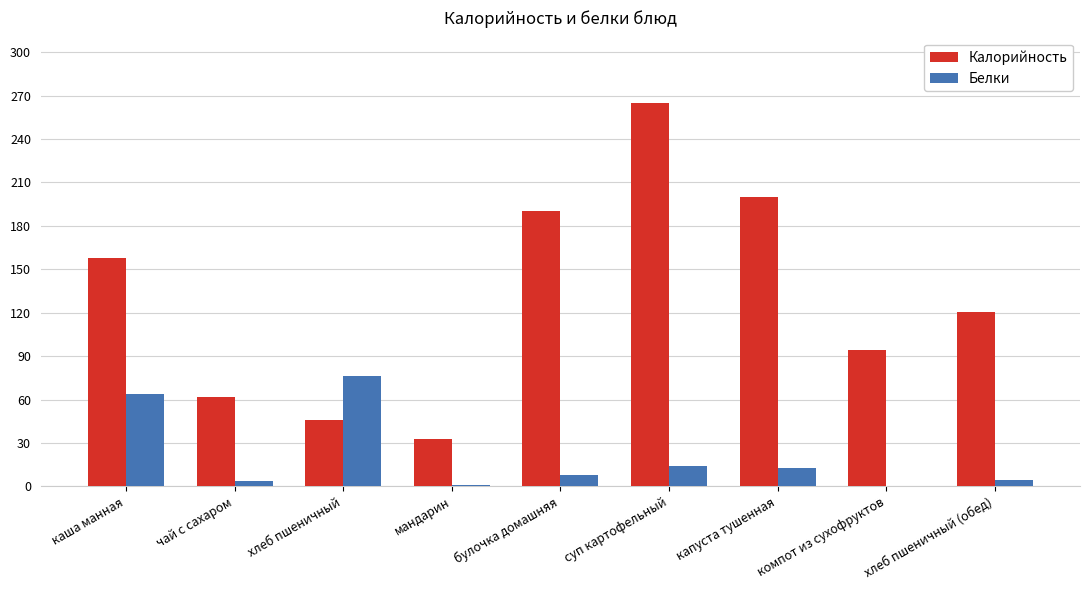

Is the value of Белки at хлеб пшеничный greater than the value of Калорийность at мандарин?

Yes